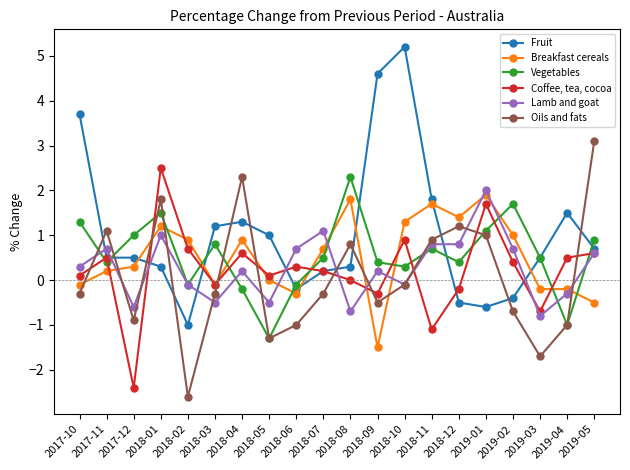

Is it true that Breakfast cereals equals 1.4 at 2018-12?

True